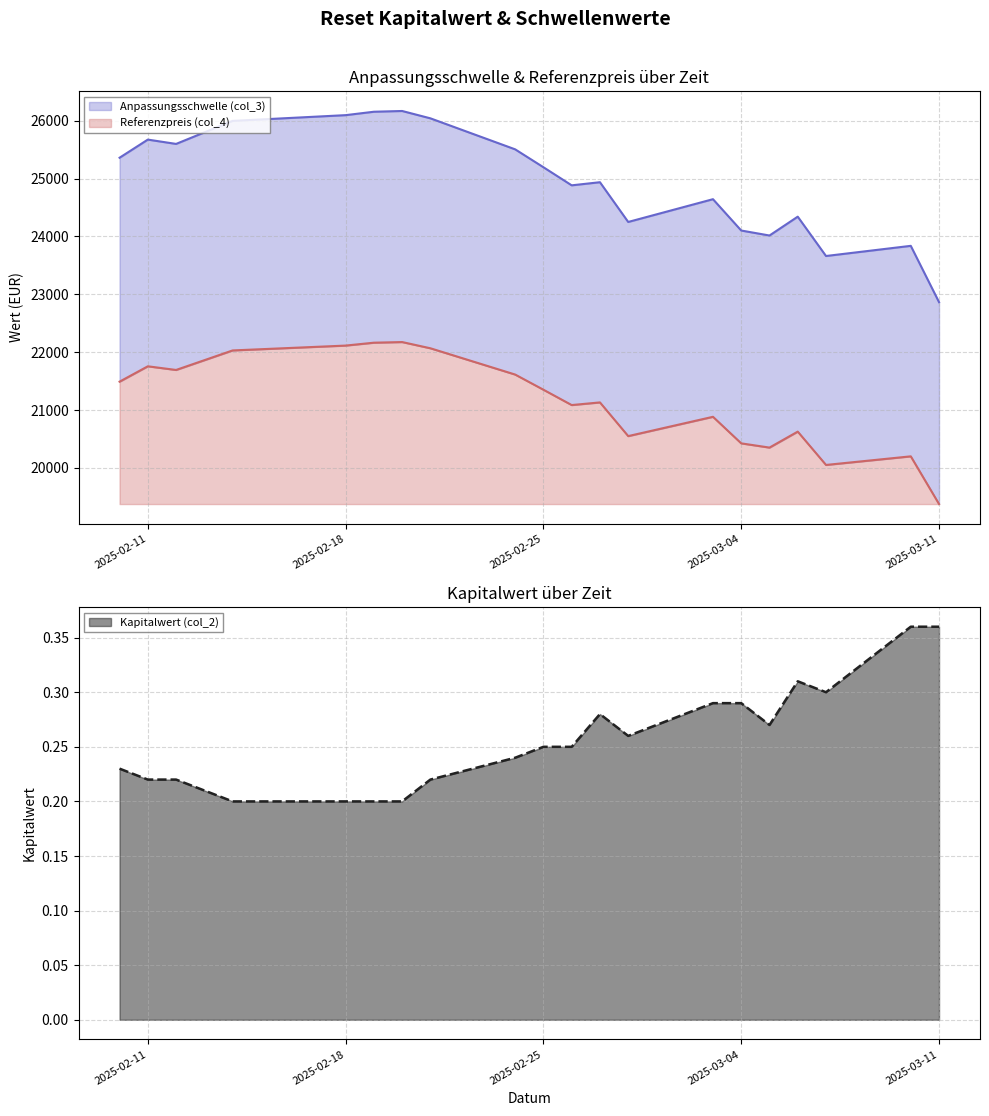

What is the average value of the Anpassungsschwelle (col_3) series?

24966.1